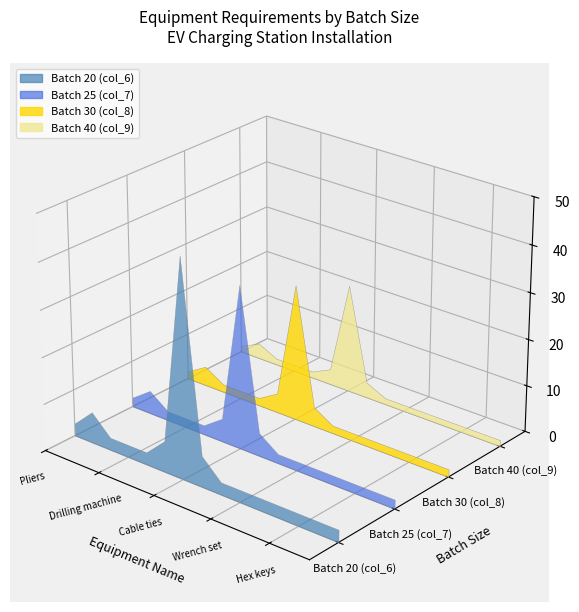

Reading left to right, extract all data points from this chart.

Batch 20 (col_6): 2.7	6.7	2.7	2.7	2.7	6.7	46.7	6.7	2.7	2.7	2.7	2.7	2.7	2.7	2.7
Batch 25 (col_7): 2.0	5.0	2.0	2.0	2.0	5.0	35.0	5.0	2.0	2.0	2.0	2.0	2.0	2.0	2.0
Batch 30 (col_8): 1.7	4.2	1.7	1.7	1.7	4.2	29.2	4.2	1.7	1.7	1.7	1.7	1.7	1.7	1.7
Batch 40 (col_9): 1.3	3.3	1.3	1.3	1.3	3.3	23.3	3.3	1.3	1.3	1.3	1.3	1.3	1.3	1.3